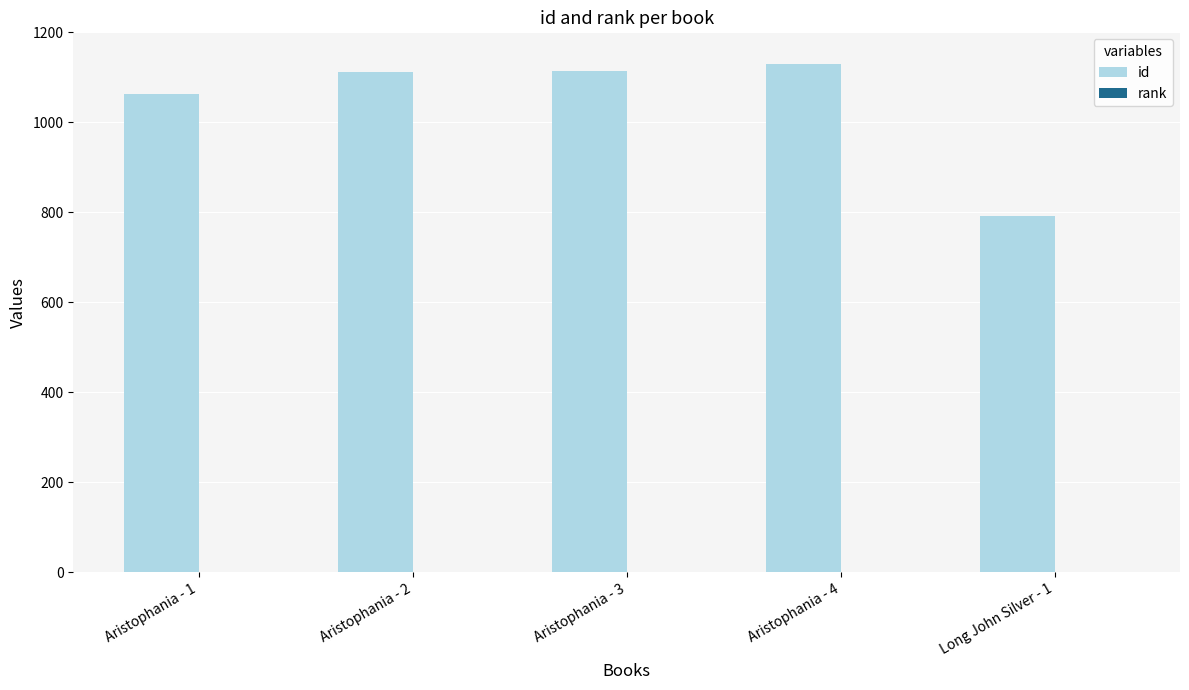

Which series has the largest total across all categories?

id